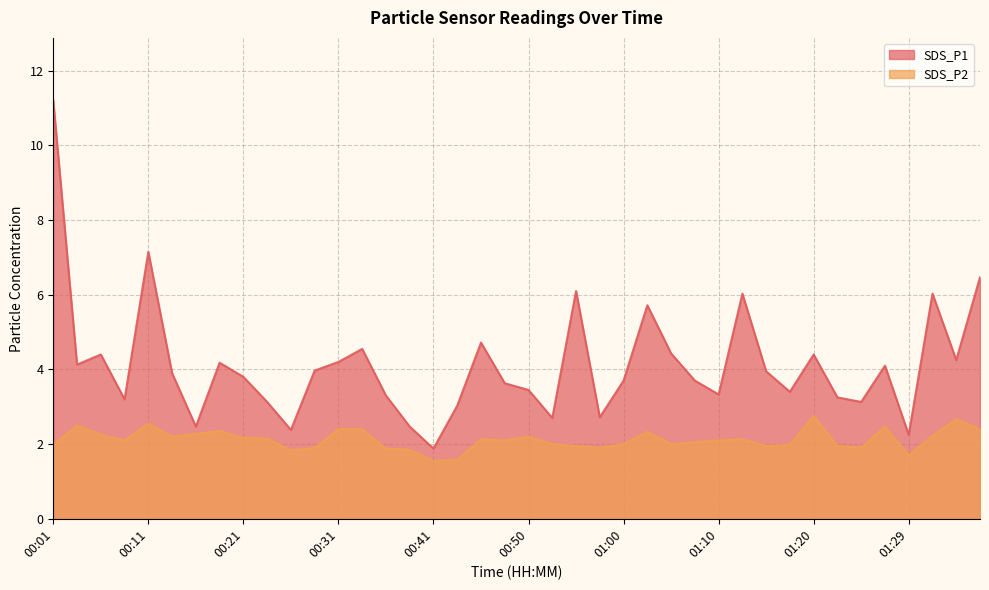

List the labels in order of SDS_P1 value, smallest first.

00:41, 01:29, 00:26, 00:16, 00:38, 00:53, 00:58, 00:43, 00:23, 01:24, 00:09, 01:22, 00:36, 01:10, 01:17, 00:50, 00:48, 01:00, 01:07, 00:21, 00:13, 01:15, 00:28, 01:27, 00:04, 00:18, 00:31, 01:34, 00:06, 01:20, 01:05, 00:33, 00:45, 01:02, 01:12, 01:32, 00:55, 01:37, 00:11, 00:01